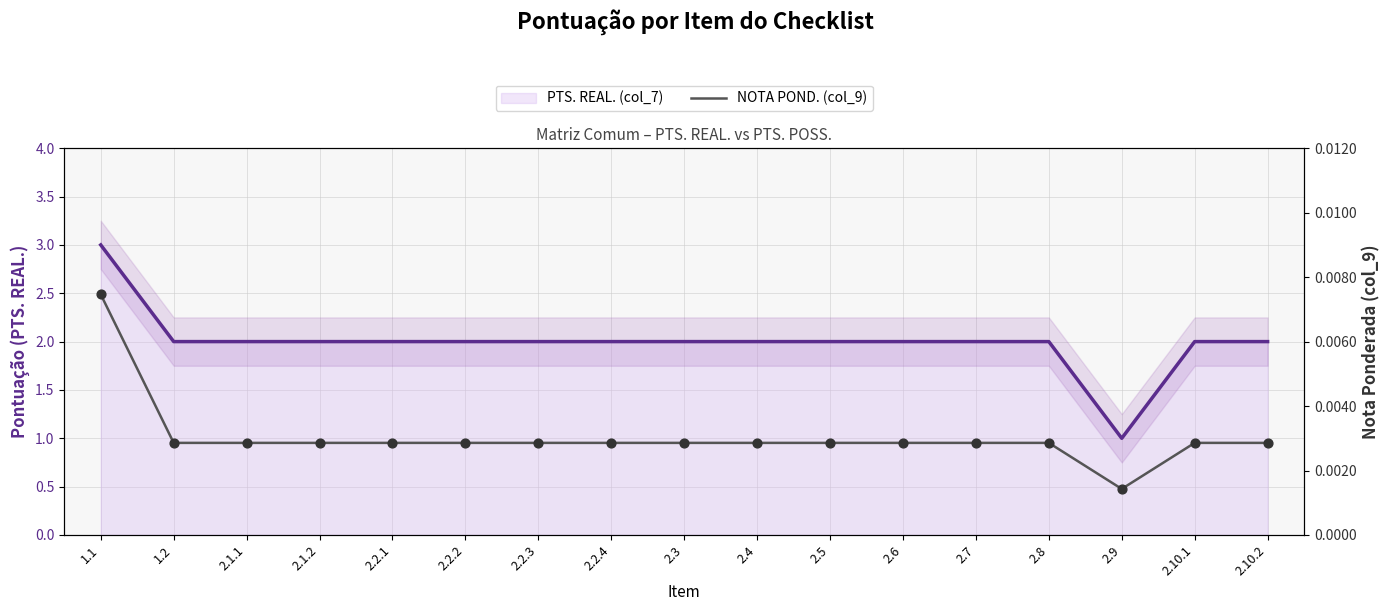

What is the total value across all series at 2.5?

2.0